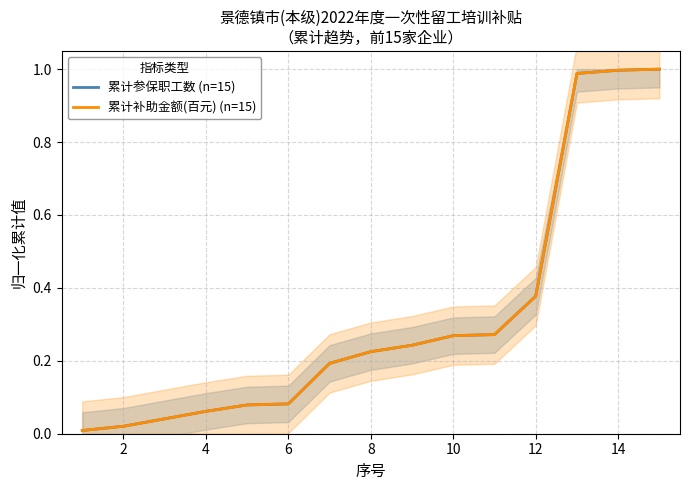

Read the 累计补助金额(百元) (n=15) value at 10.

0.3